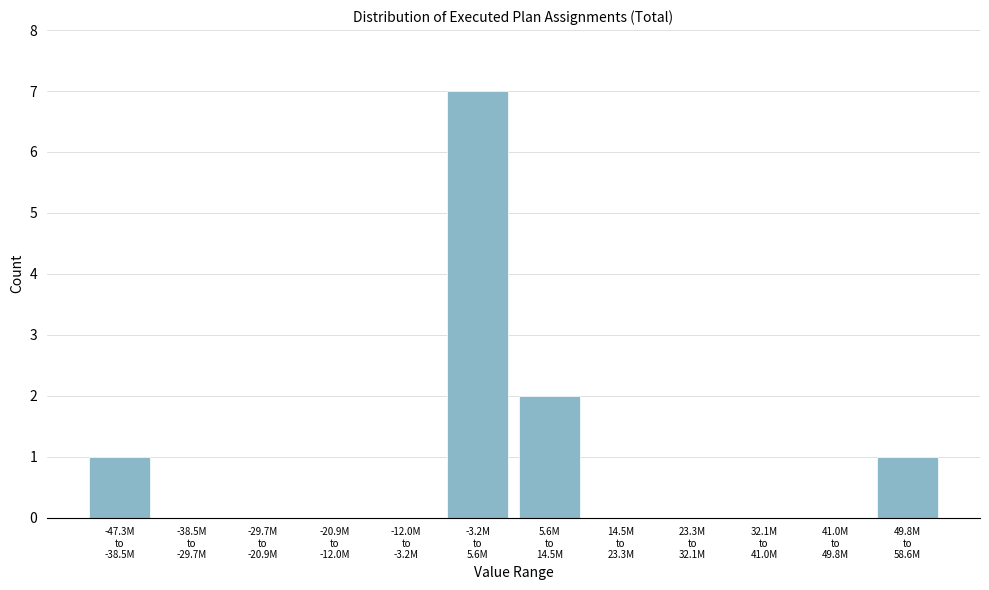

What is the maximum value shown in the chart?

7